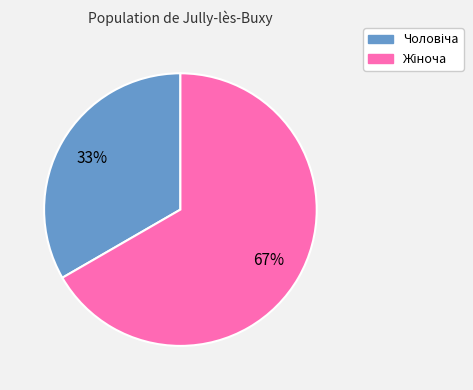

Is there a majority slice in this chart?

Yes